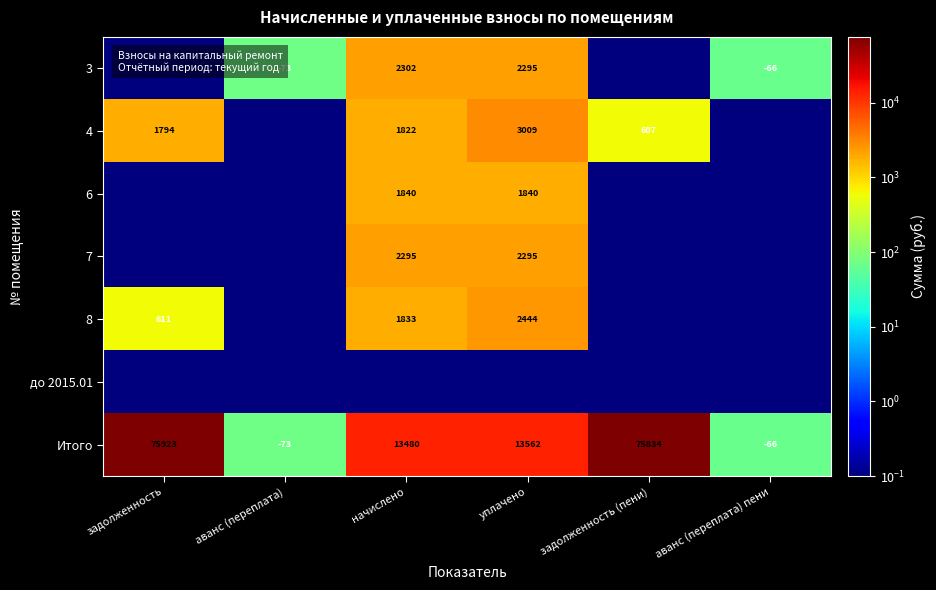

The 8 series shows 611.0 at задолженность. True or false?

True